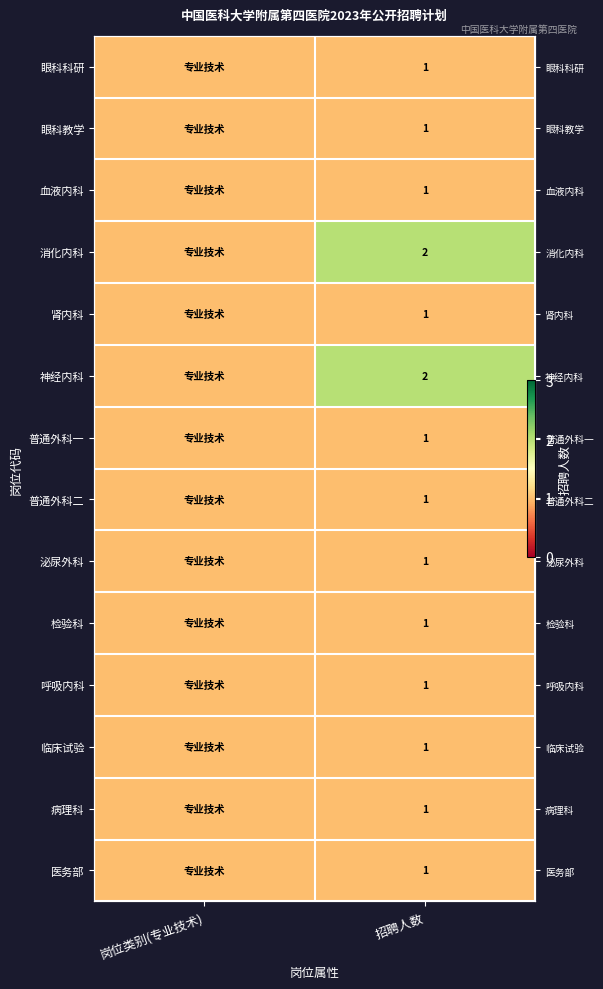

Where is 病理科 nearest to the value 1?

岗位类别(专业技术)